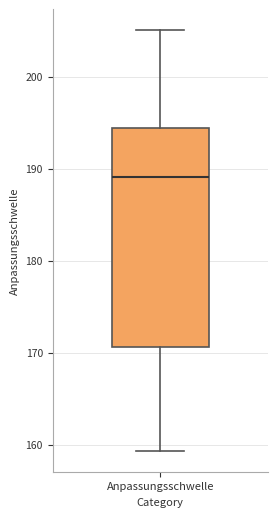

Transcribe this box plot: give where the median line is, the range the box spans, and where the two whiskers end, as read against the y-axis. The values are not printed on the chart, so give them approximately, as read against the axis.

median 189, box 171 to 194, whiskers 159 to 205